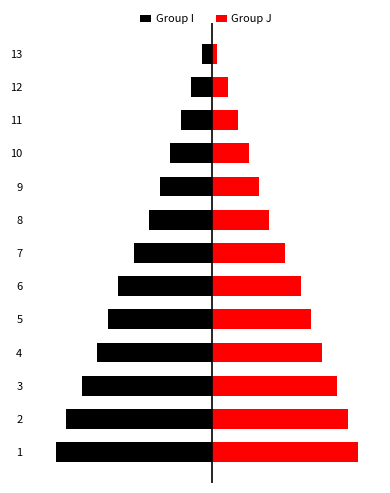

Does the chart contain stacked bars?

No